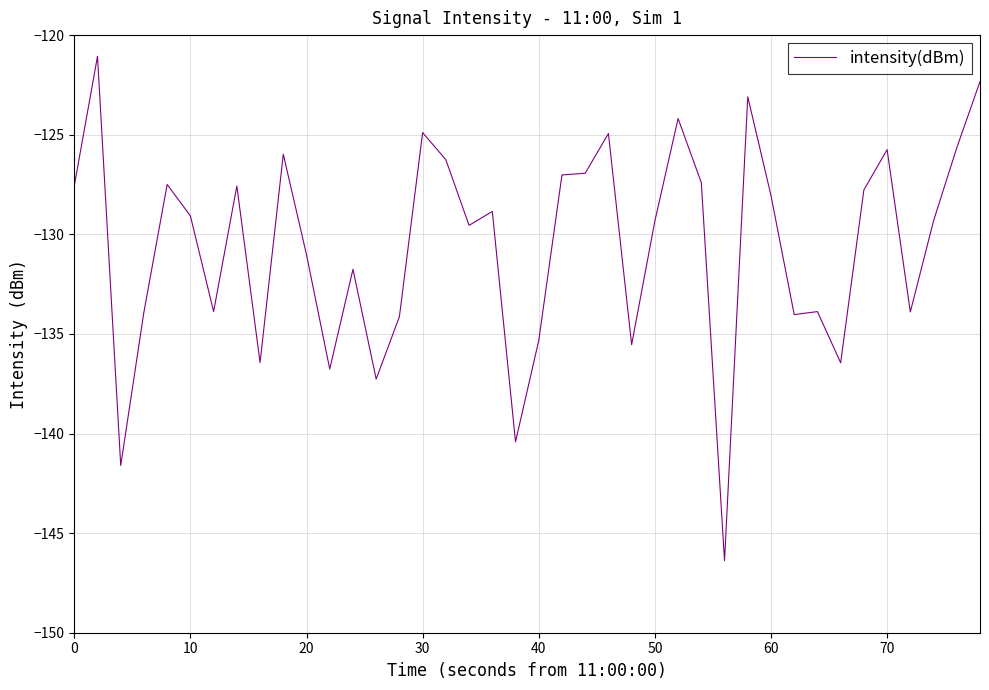

What is the difference between the maximum and minimum values?

25.3